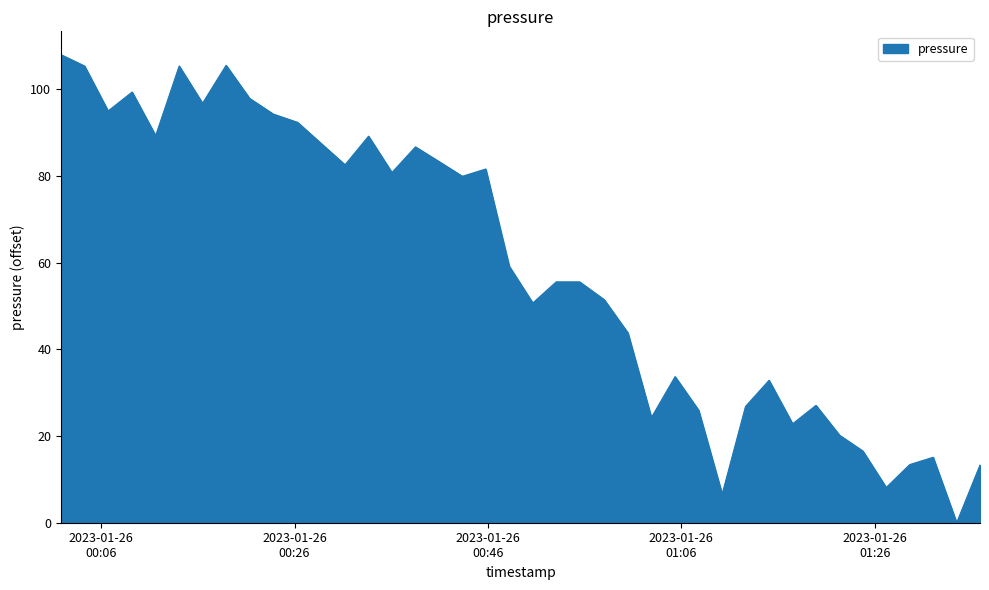

Does the chart display data point markers on the line(s)?

No